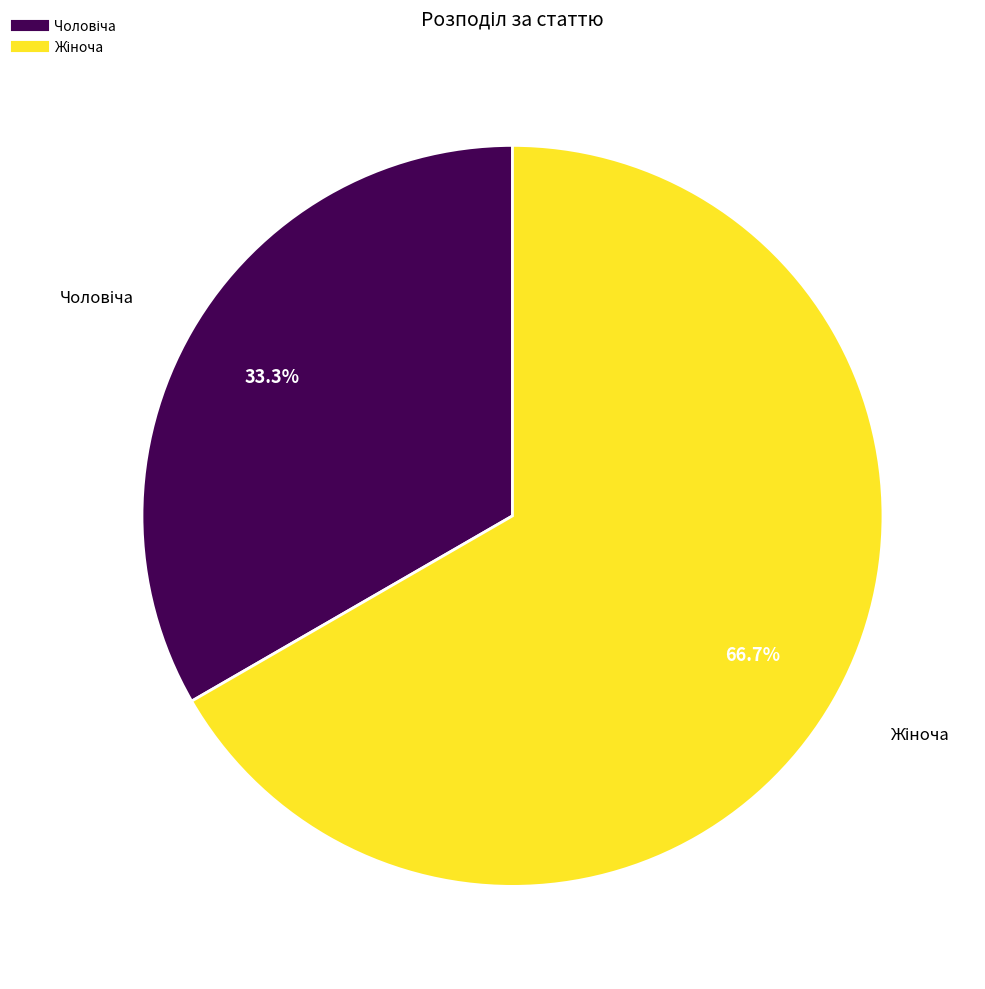

Does any single category account for the majority?

Yes